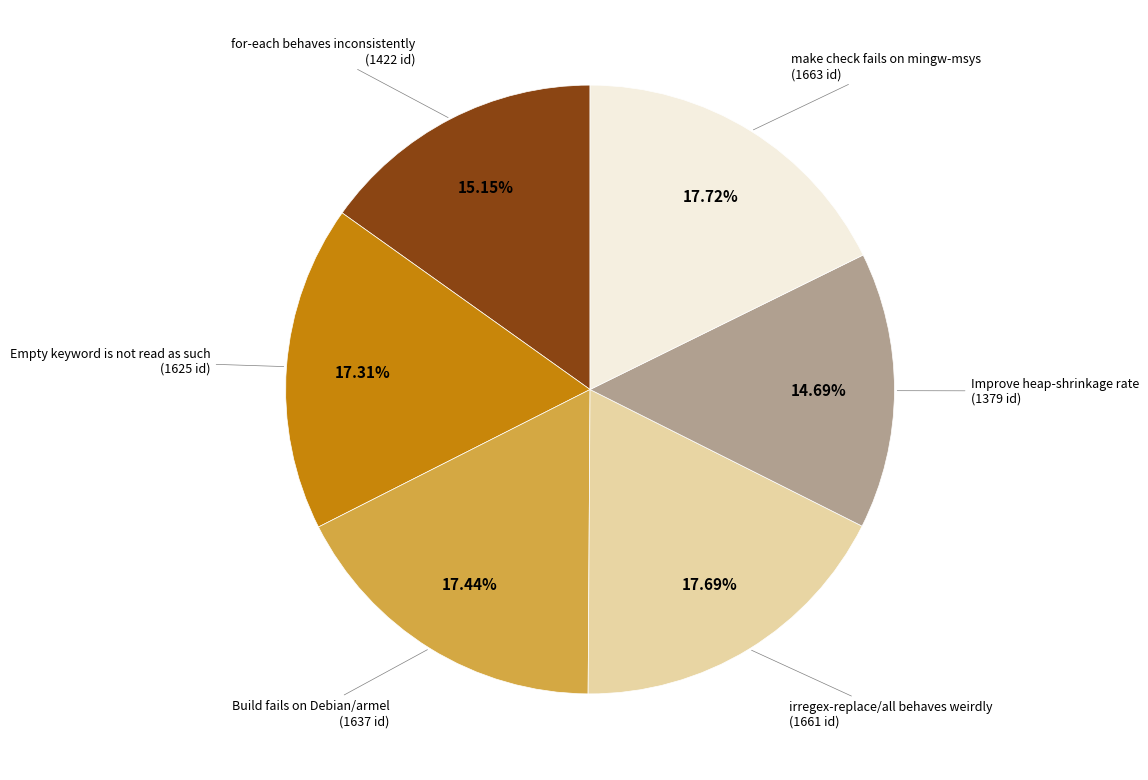

Does any single category account for the majority?

No